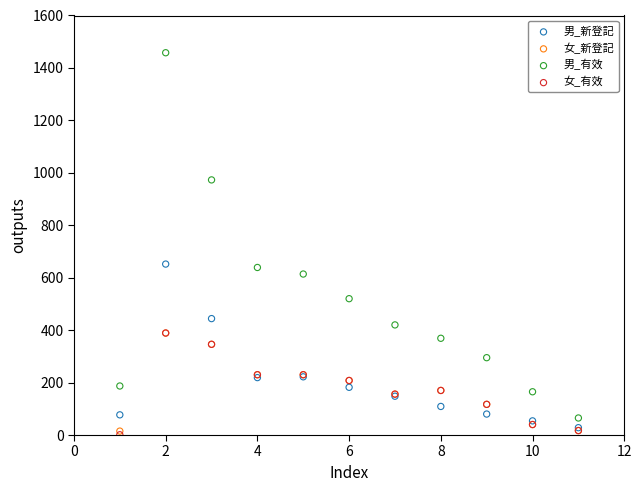

What are all the series names shown in the legend?

男_新登記, 女_新登記, 男_有效, 女_有效